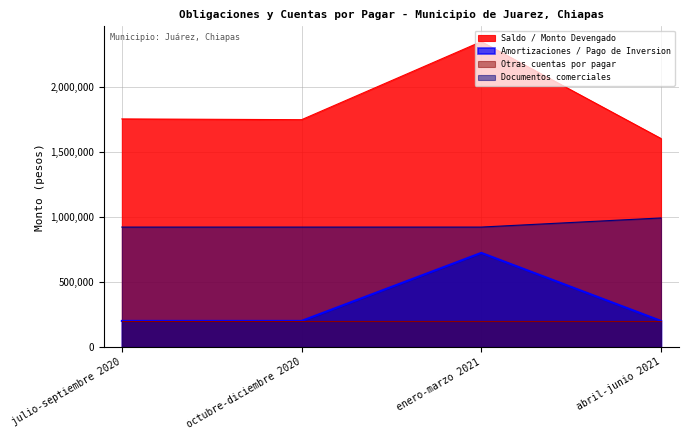

In Otras cuentas por pagar, how many points are lower than both neighbors (excluding endpoints)?

1